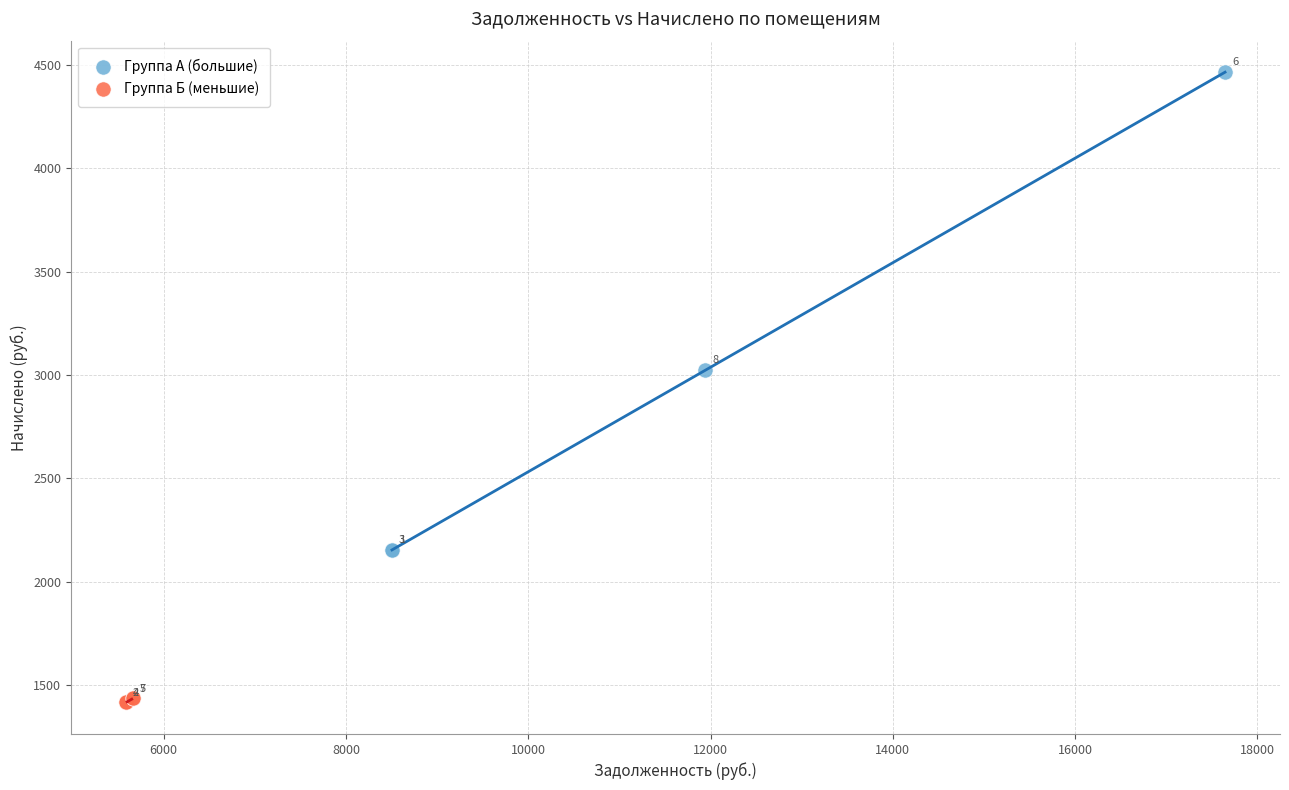

Which series has the largest Y range (max minus min)?

Группа А (большие)